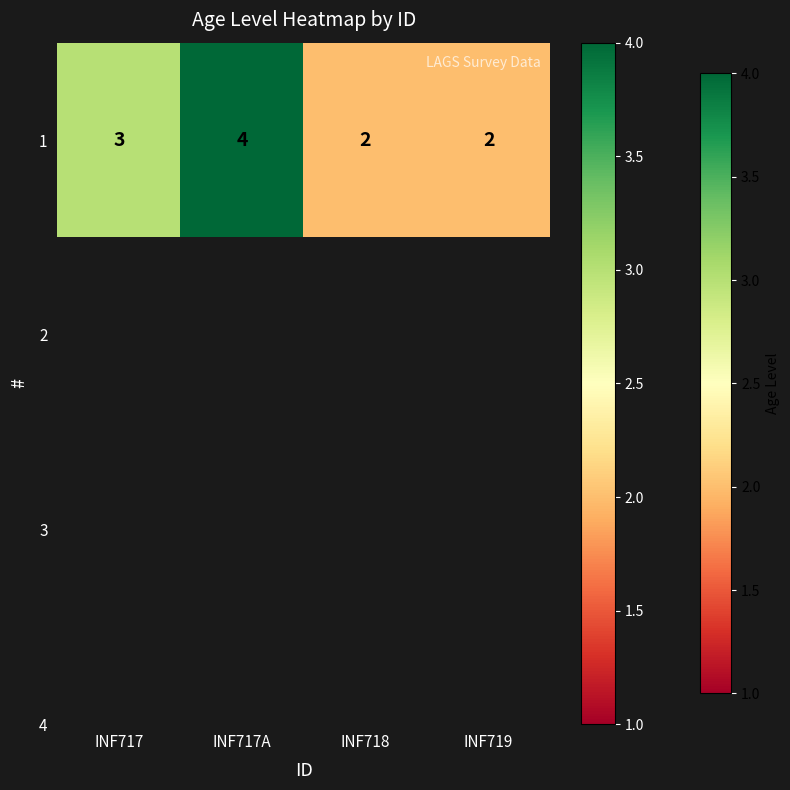

How many values are below 3?

2